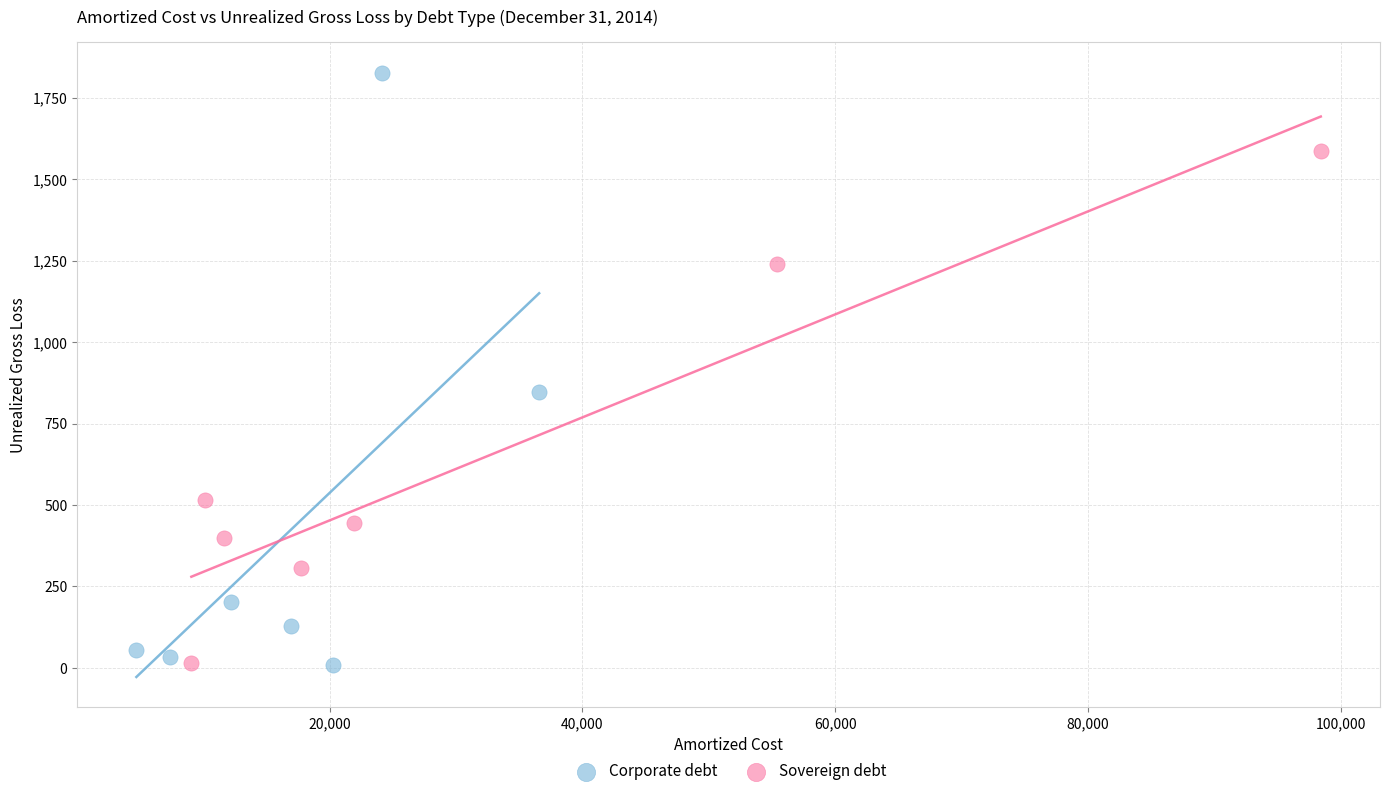

Which series has the widest spread of Y values?

Corporate debt